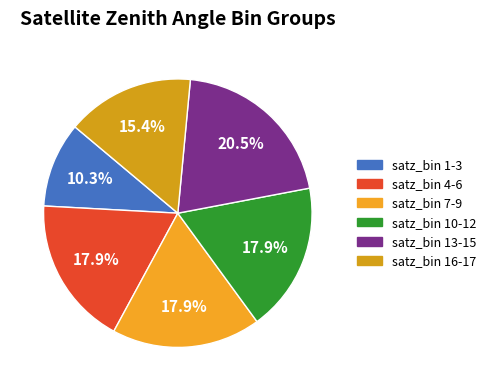

How many slices are in this pie chart?

6